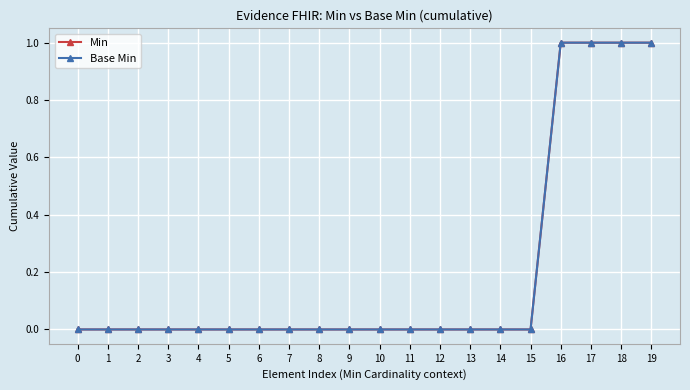

Is this an area chart (filled region under the line)?

No